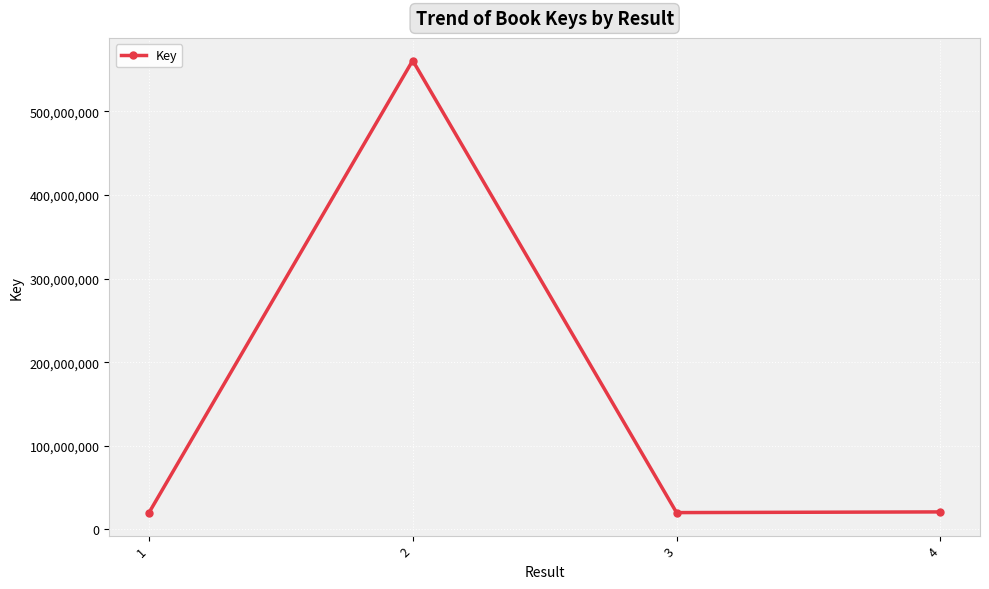

How many lines are shown in the chart?

1